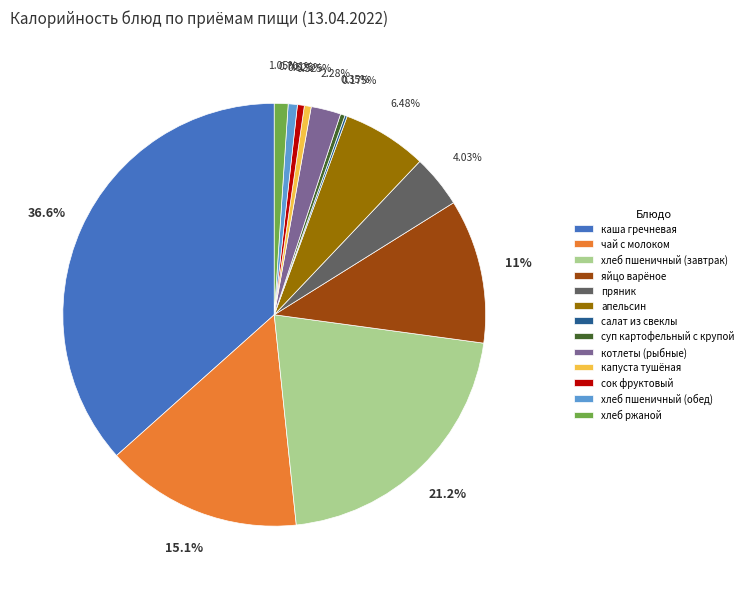

Is there a majority slice in this chart?

No